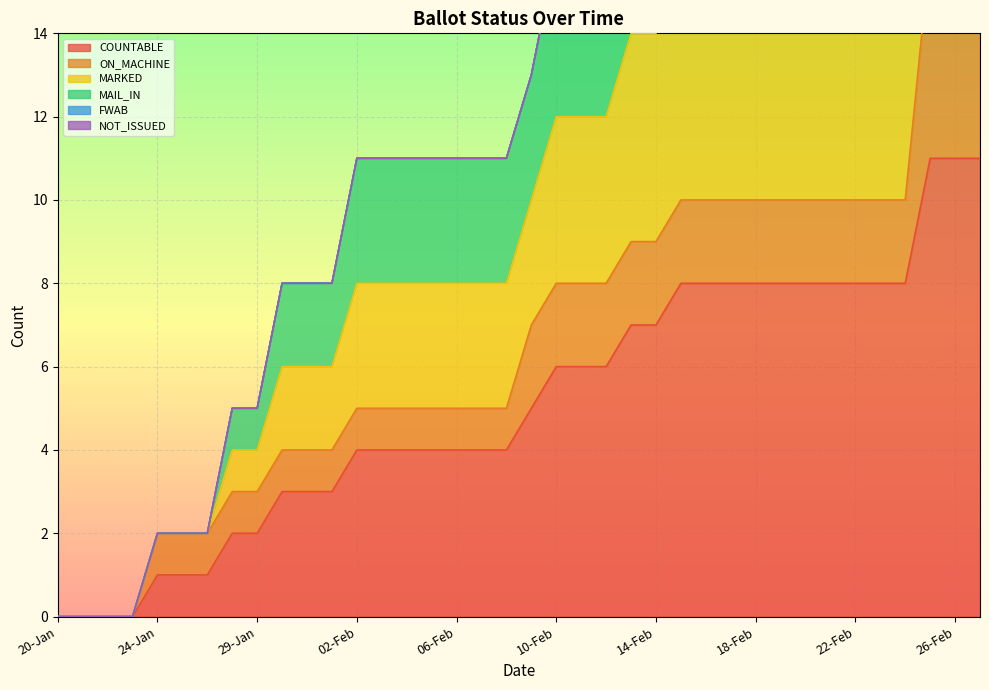

What is the difference between the second highest and second lowest values in the MAIL_IN series?

28